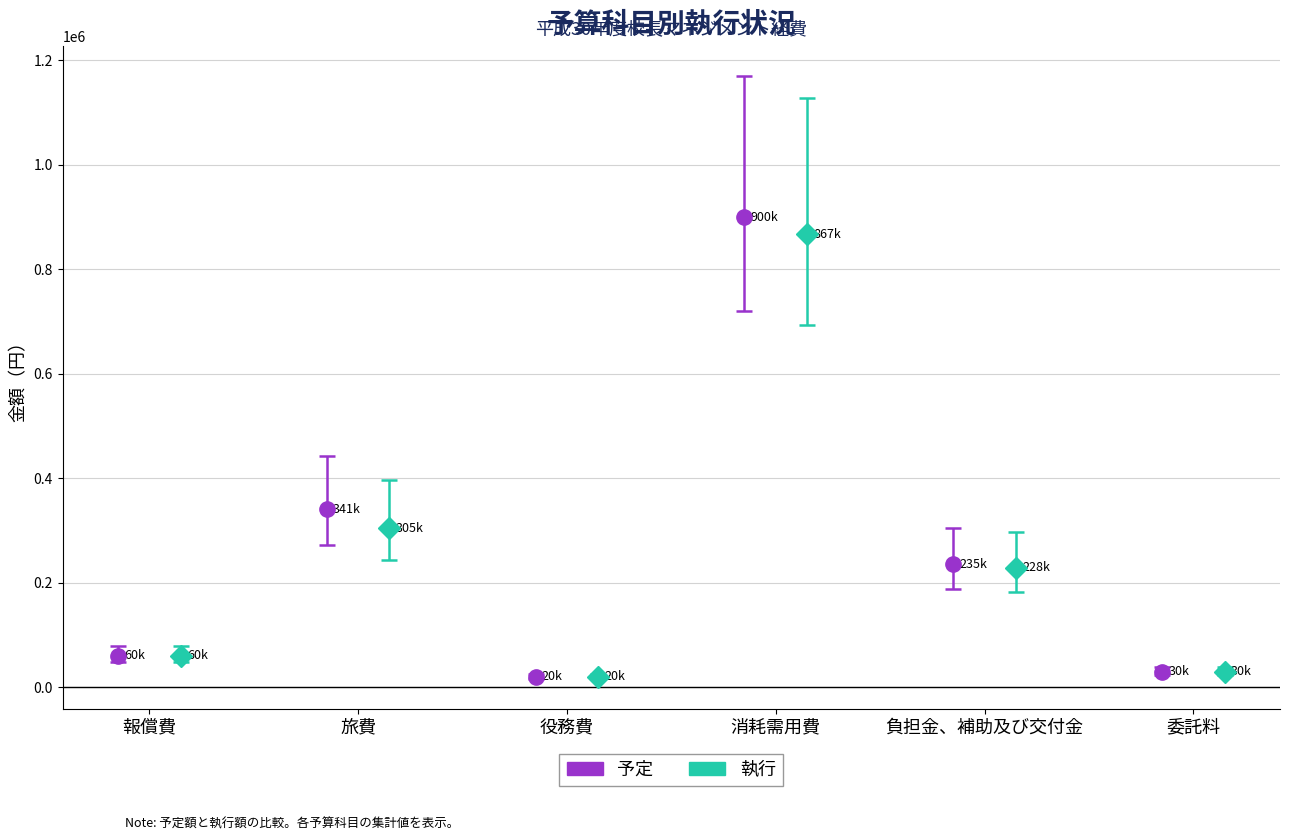

What is the difference between the maximum and minimum values in the 予定 series?

880148